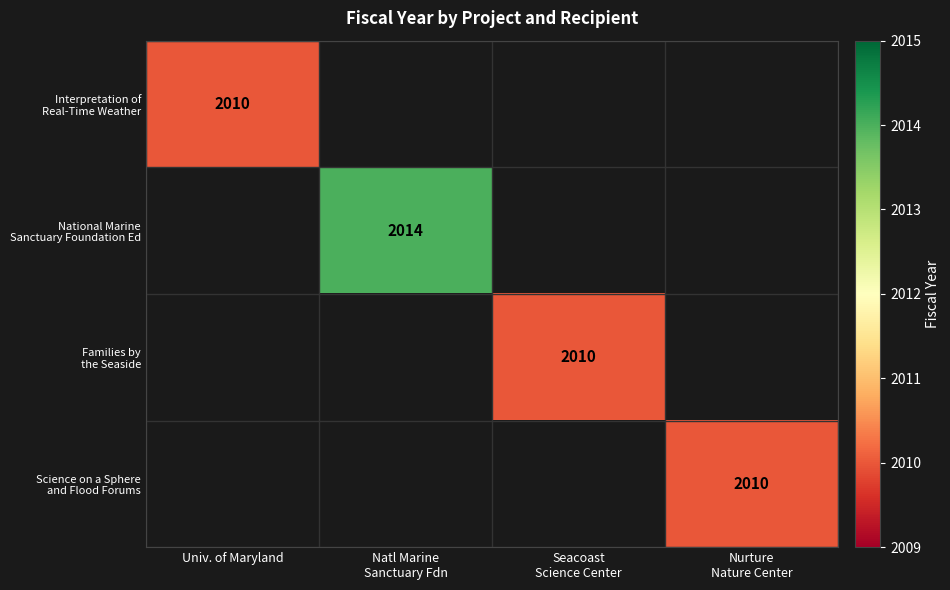

The value of Interpretation of Real-Time Weather at Univ. of Maryland is 2010.0. True or false?

True